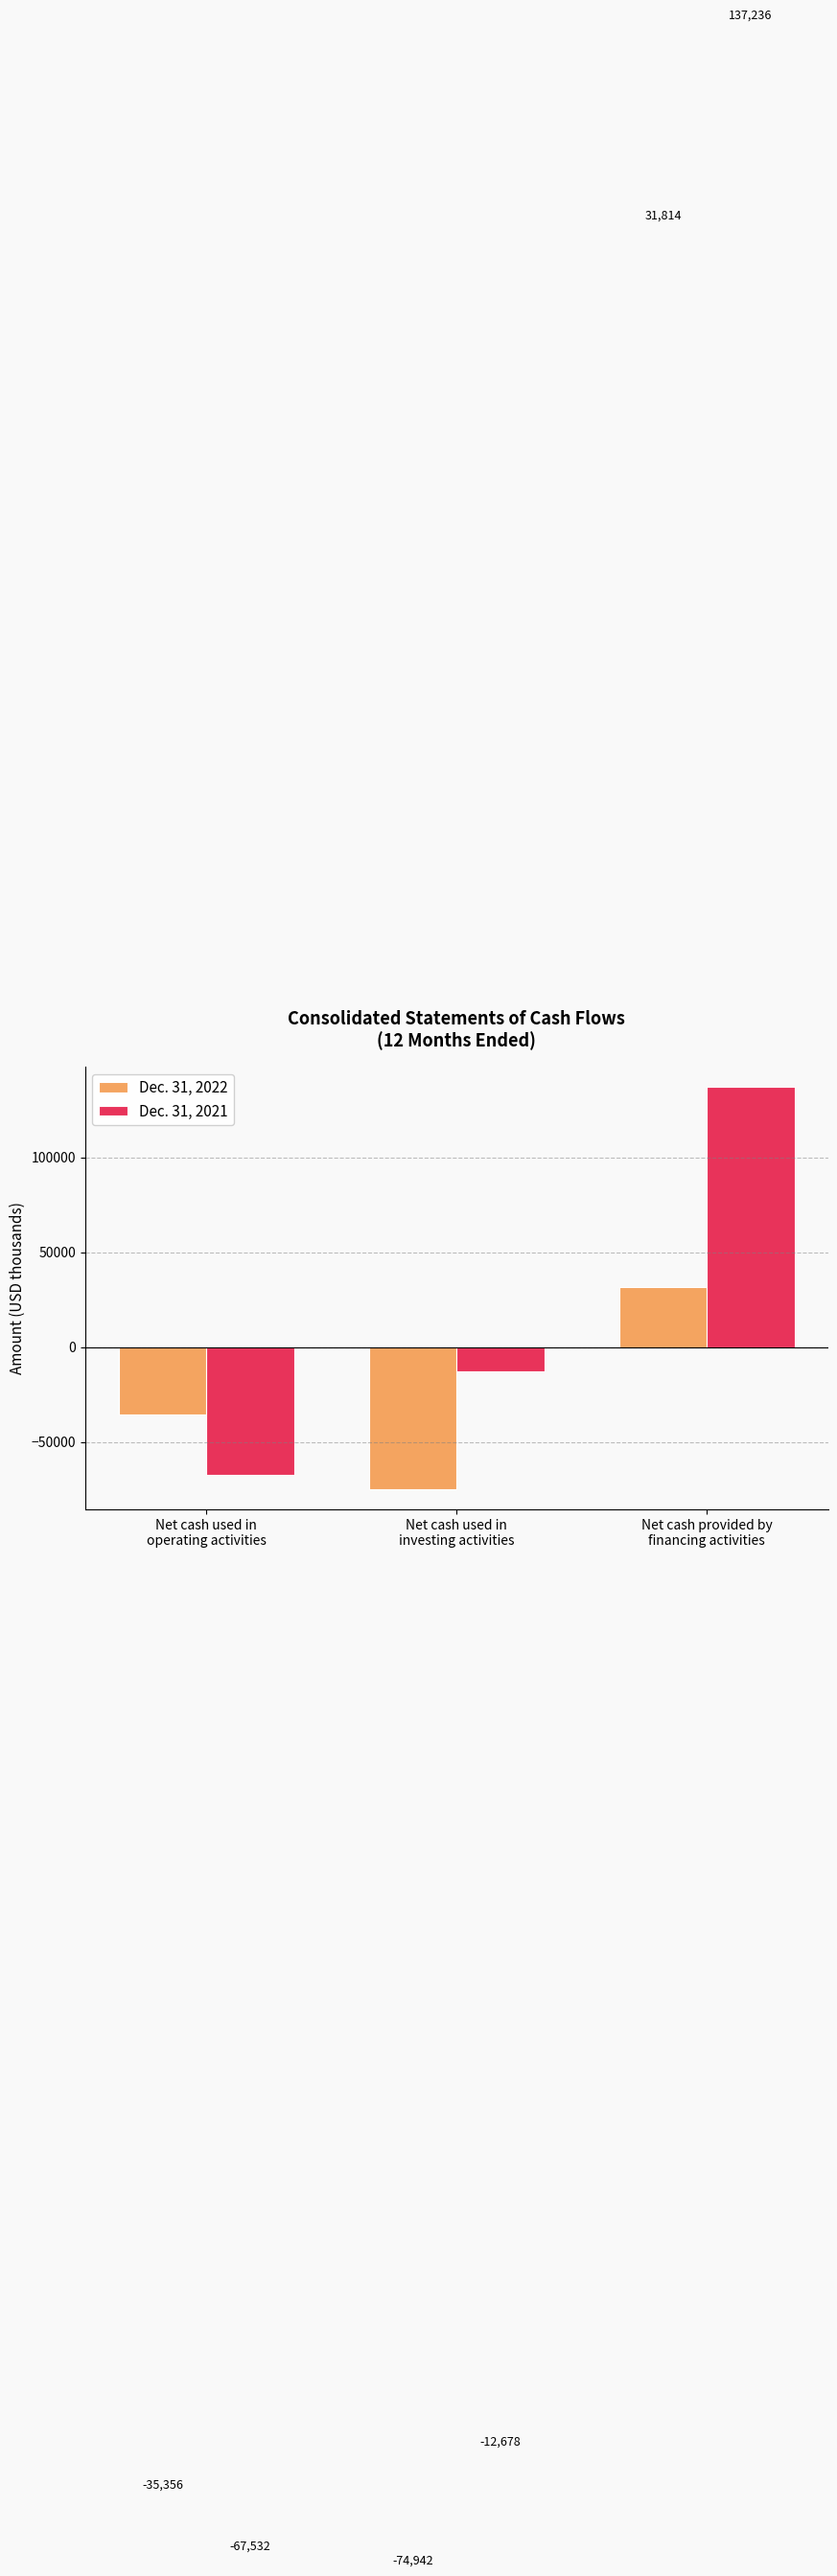

Count the number of categories in the chart.

3